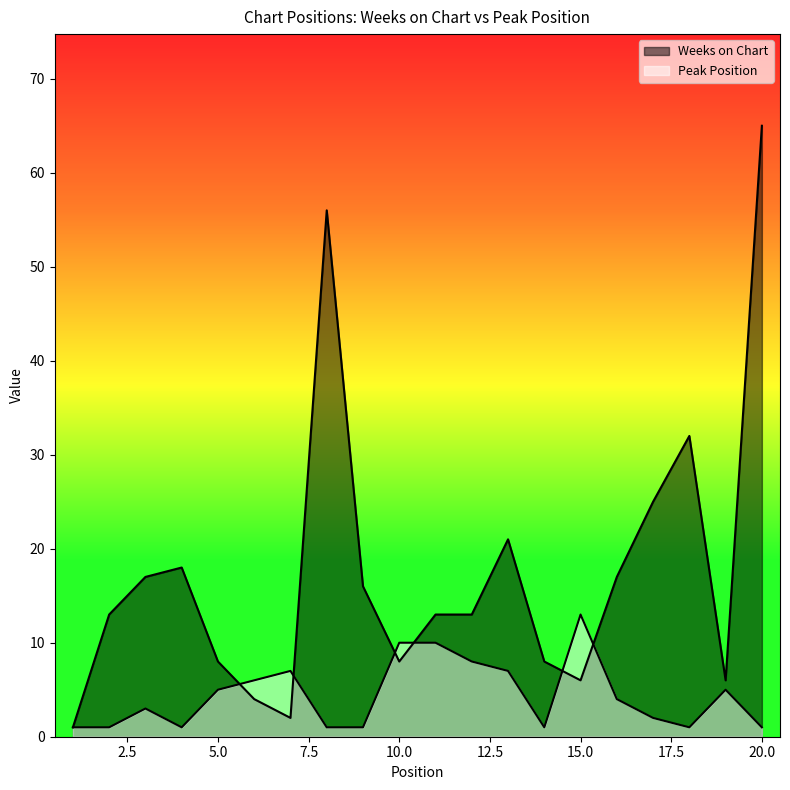

List the series in order of their peak value, lowest first.

Peak Position, Weeks on Chart